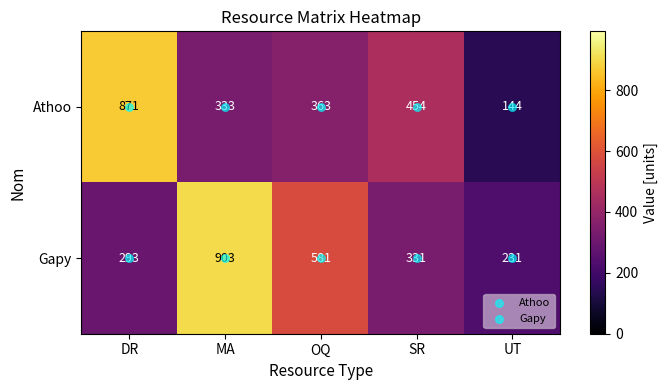

List the series in order of their peak value, highest first.

Gapy, Athoo